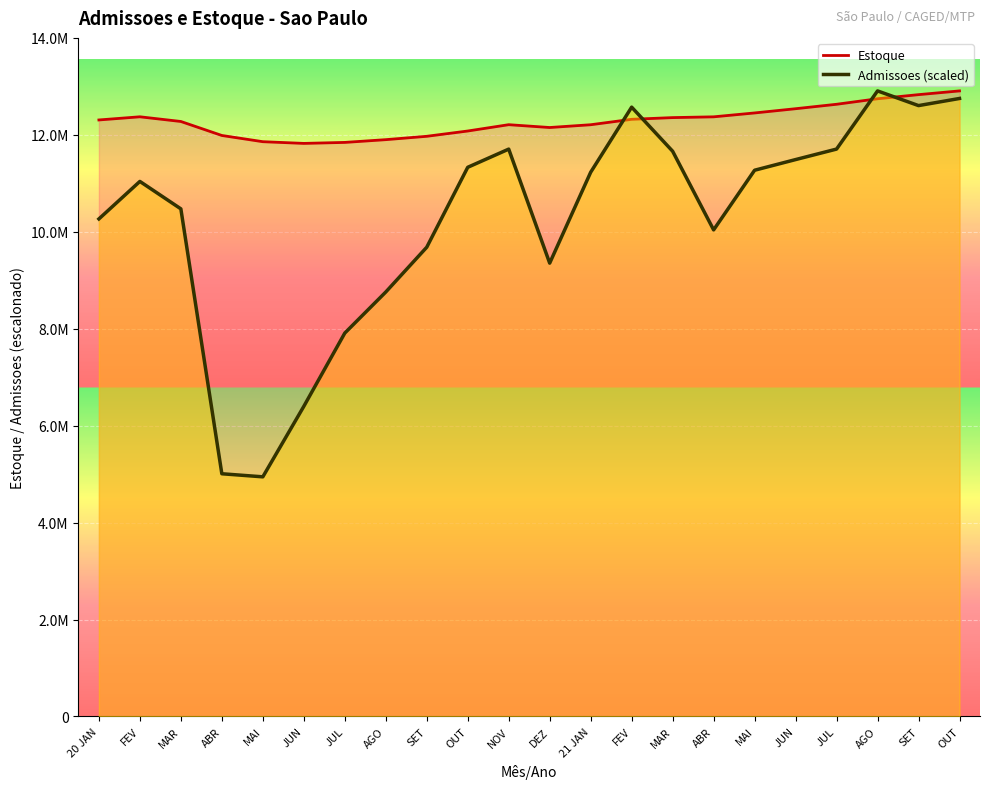

How many lines are shown in the chart?

2